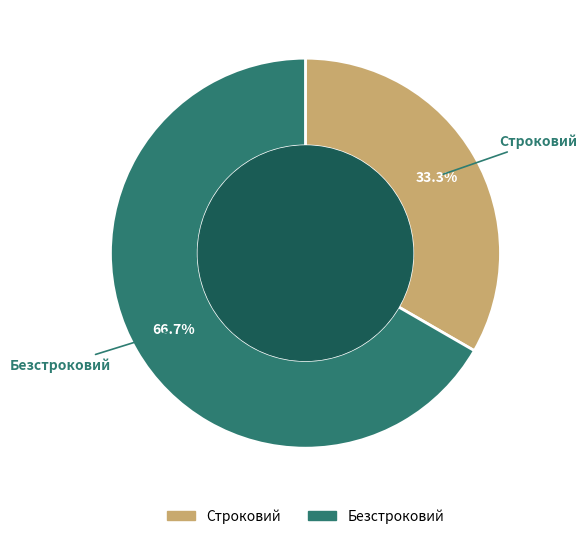

Rank the categories by value from highest to lowest.

Безстроковий, Строковий